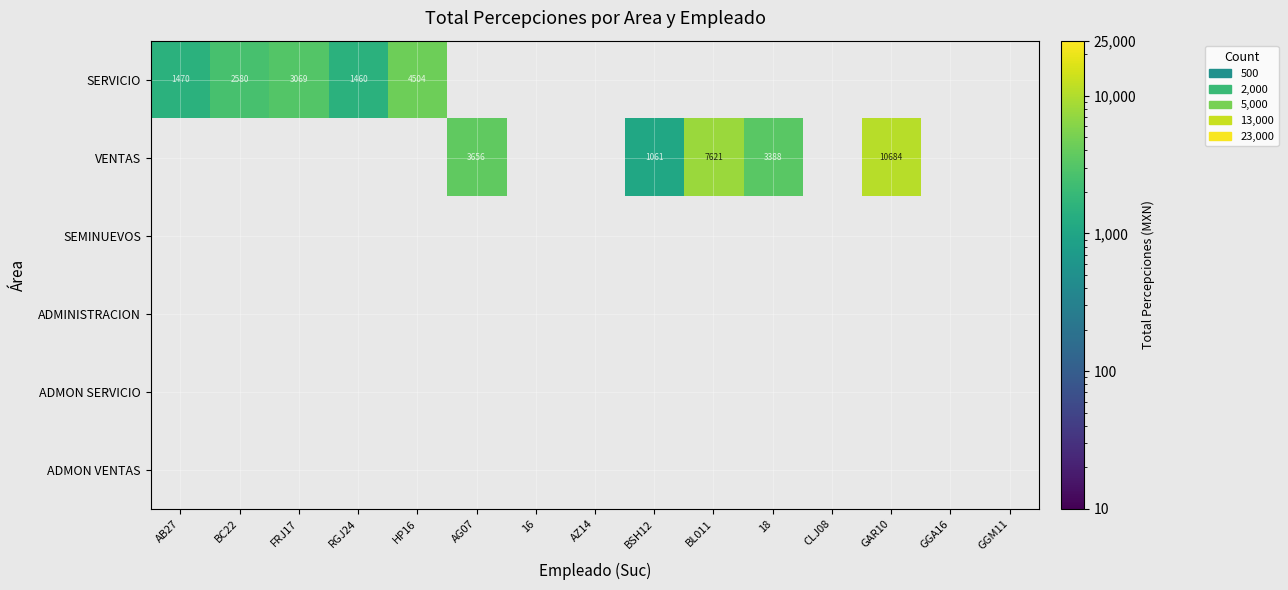

At which category is the sum across all series the highest?

GAR10